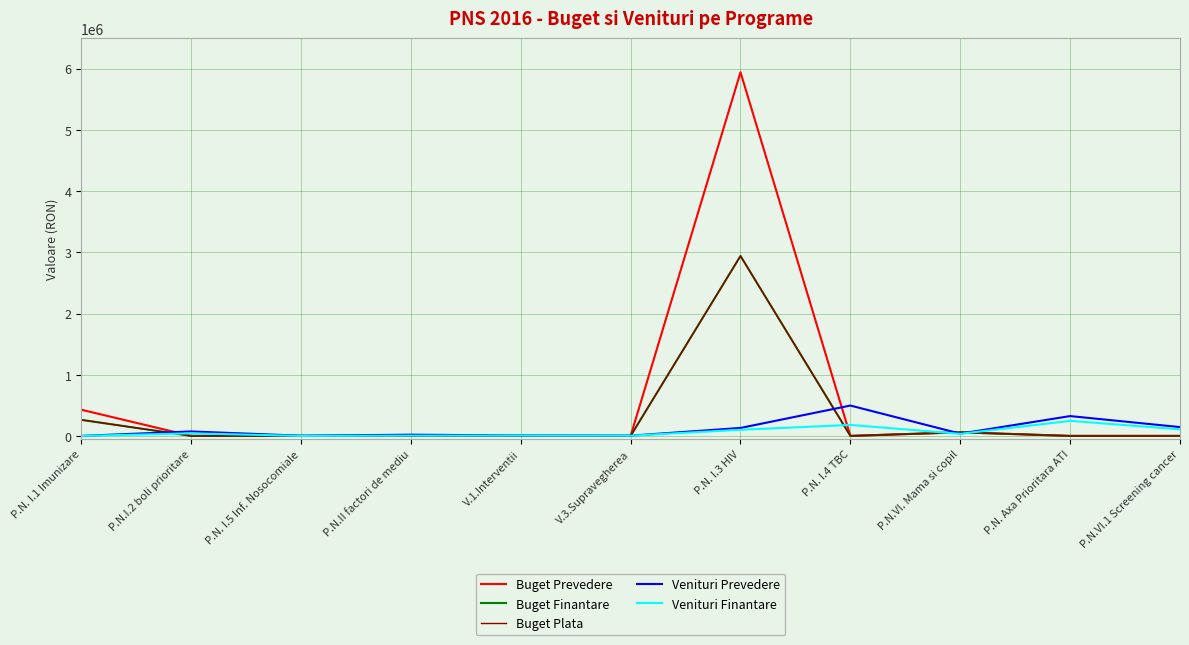

What is the label of the 6th point from the left?

V.3.Supravegherea